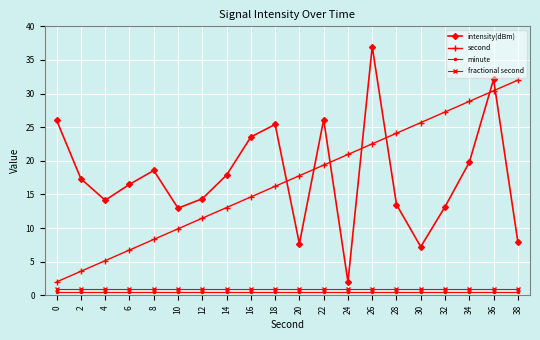

How many data points in intensity(dBm) are less than 17?

10